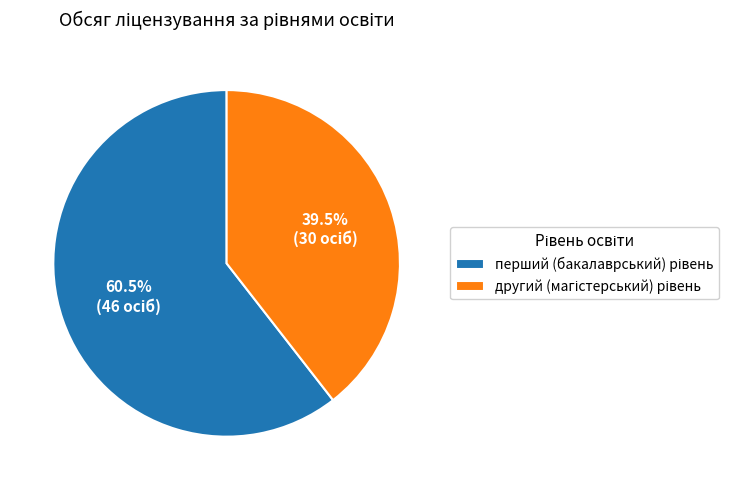

Does any single category account for the majority?

Yes